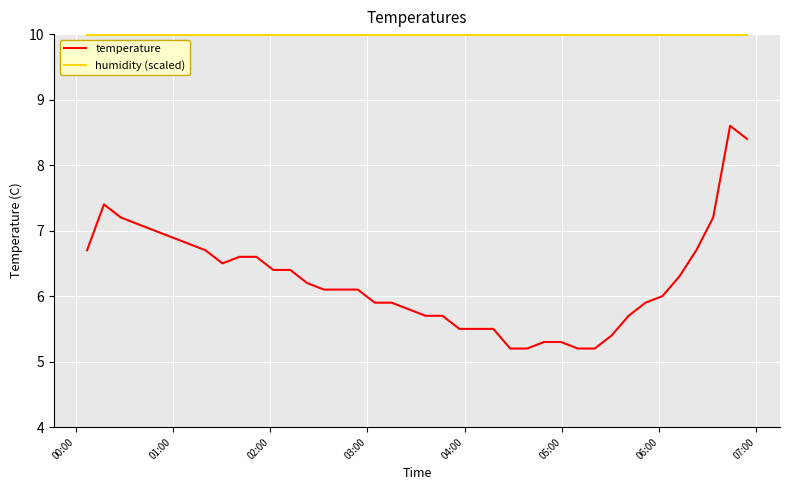

True or false: humidity (scaled) and temperature cross at least once.

False